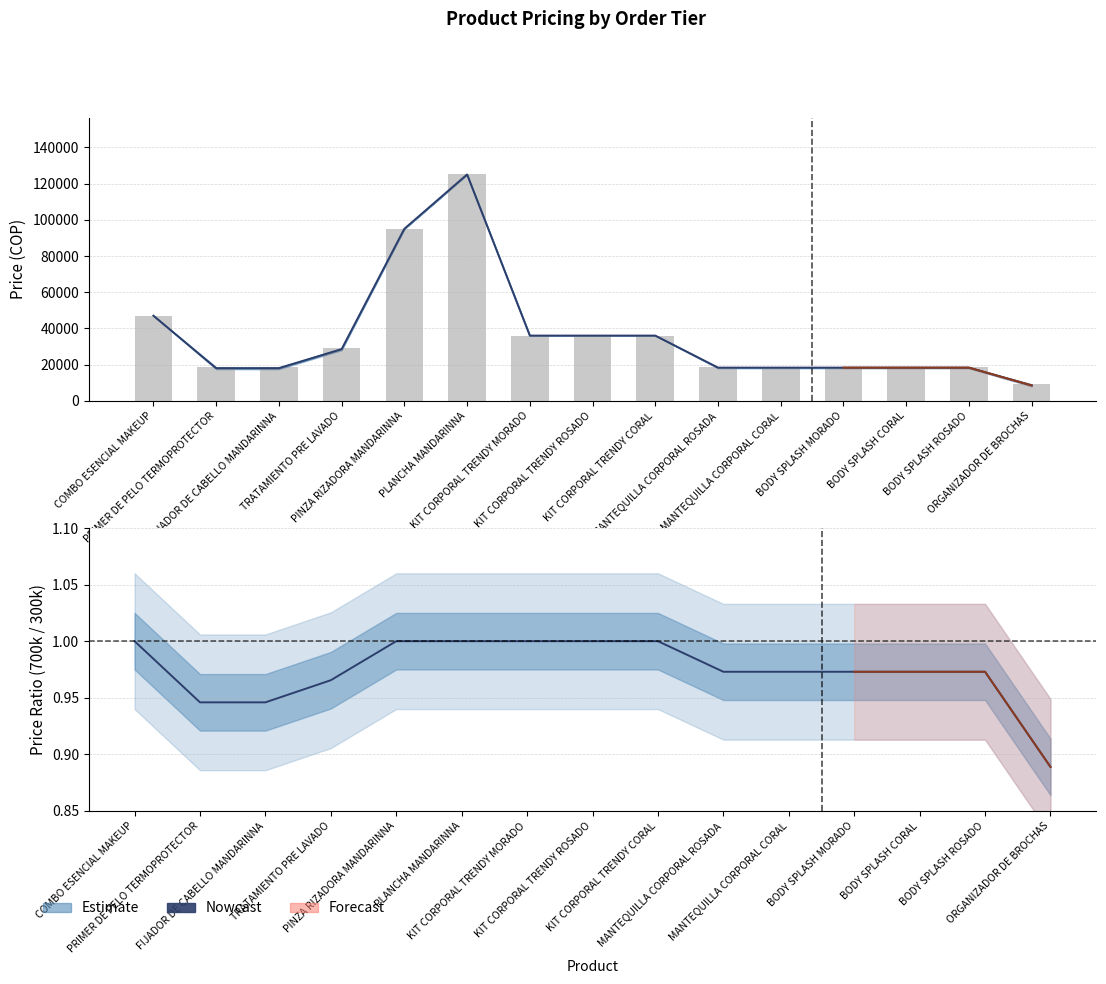

Is it true that Nowcast equals 1.6 at PINZA RIZADORA MANDARINNA?

False